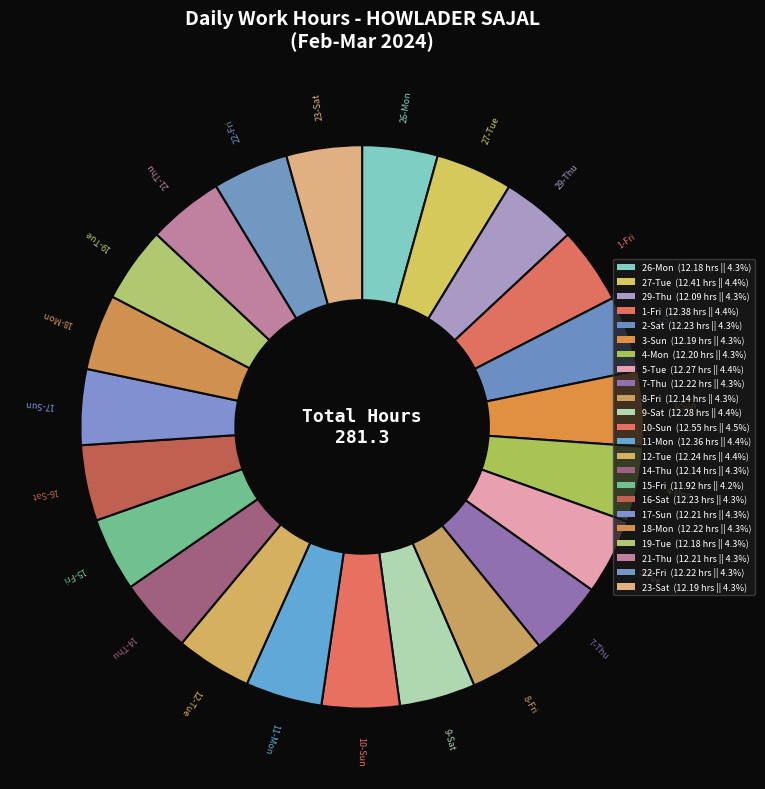

What is the ratio of the value at 9-Sat to the value at 15-Fri?

1.0